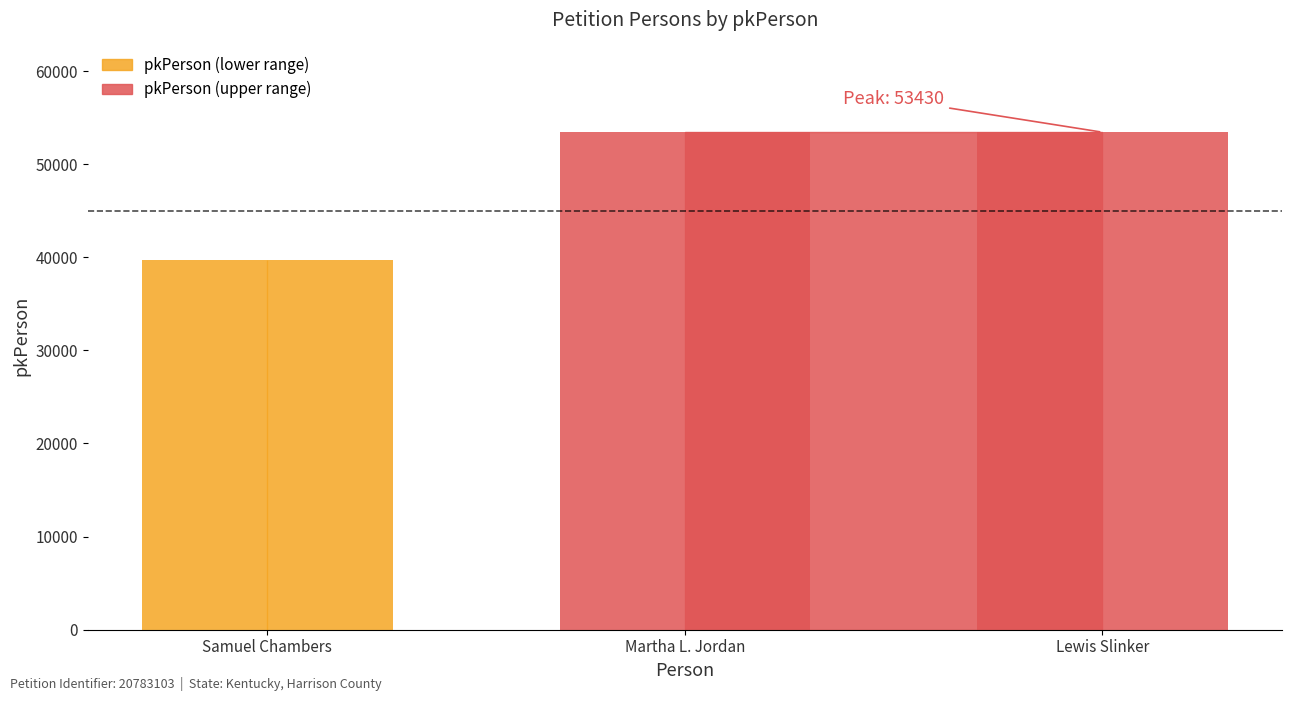

Rank the categories by value from lowest to highest.

Samuel Chambers, Martha L. Jordan, Lewis Slinker